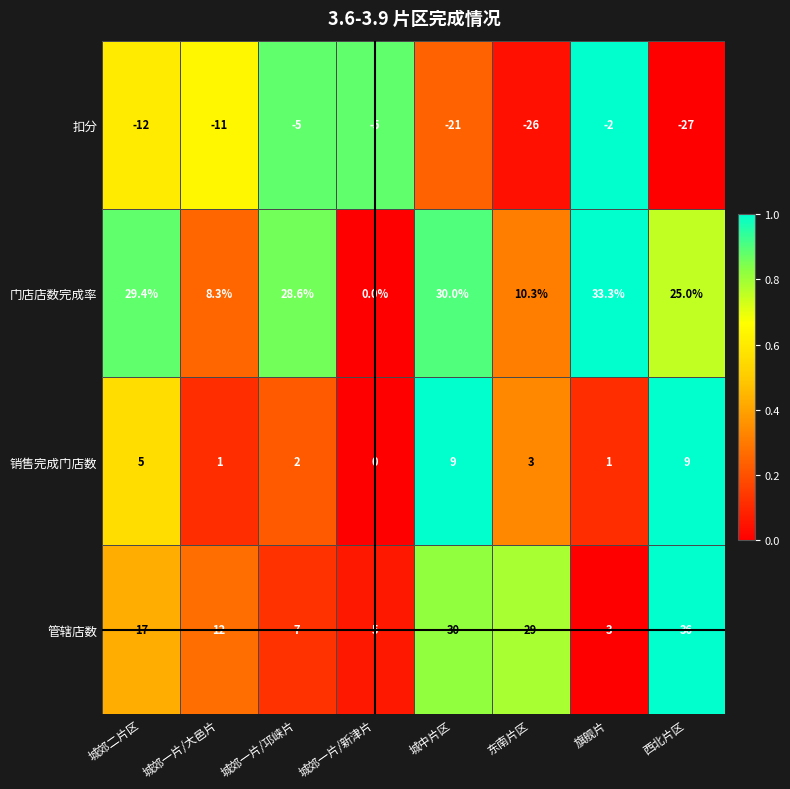

What is the spread (max minus min) of values at 旗舰片?

35.3